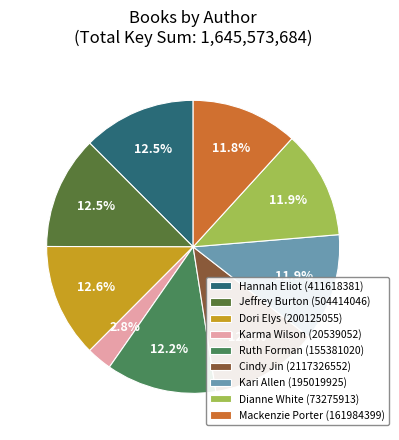

Approximately how many times larger is the value at Mackenzie Porter (161984399) compared to Karma Wilson (20539052)?

4.2